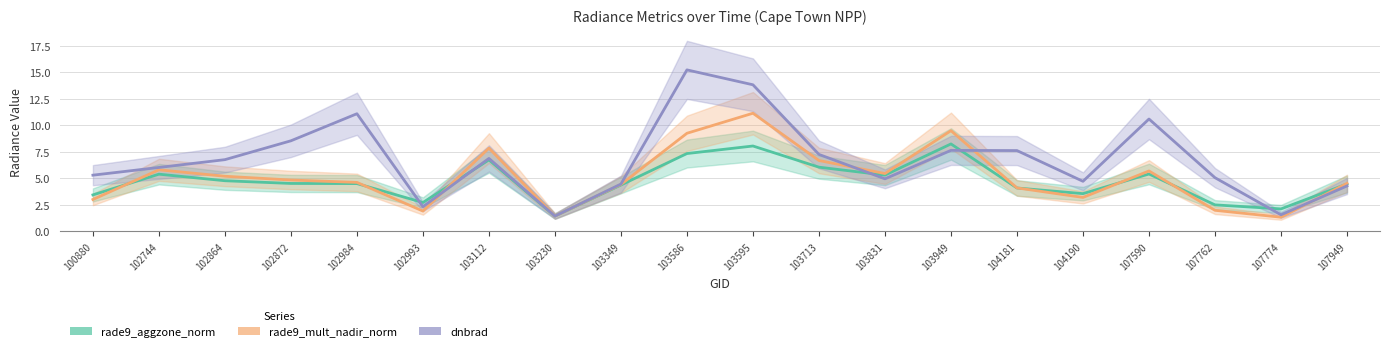

List the labels in order of rade9_mult_nadir_norm value, smallest first.

107774, 103230, 102993, 107762, 100880, 104190, 104181, 103349, 107949, 102984, 102872, 102864, 103831, 107590, 102744, 103713, 103112, 103586, 103949, 103595